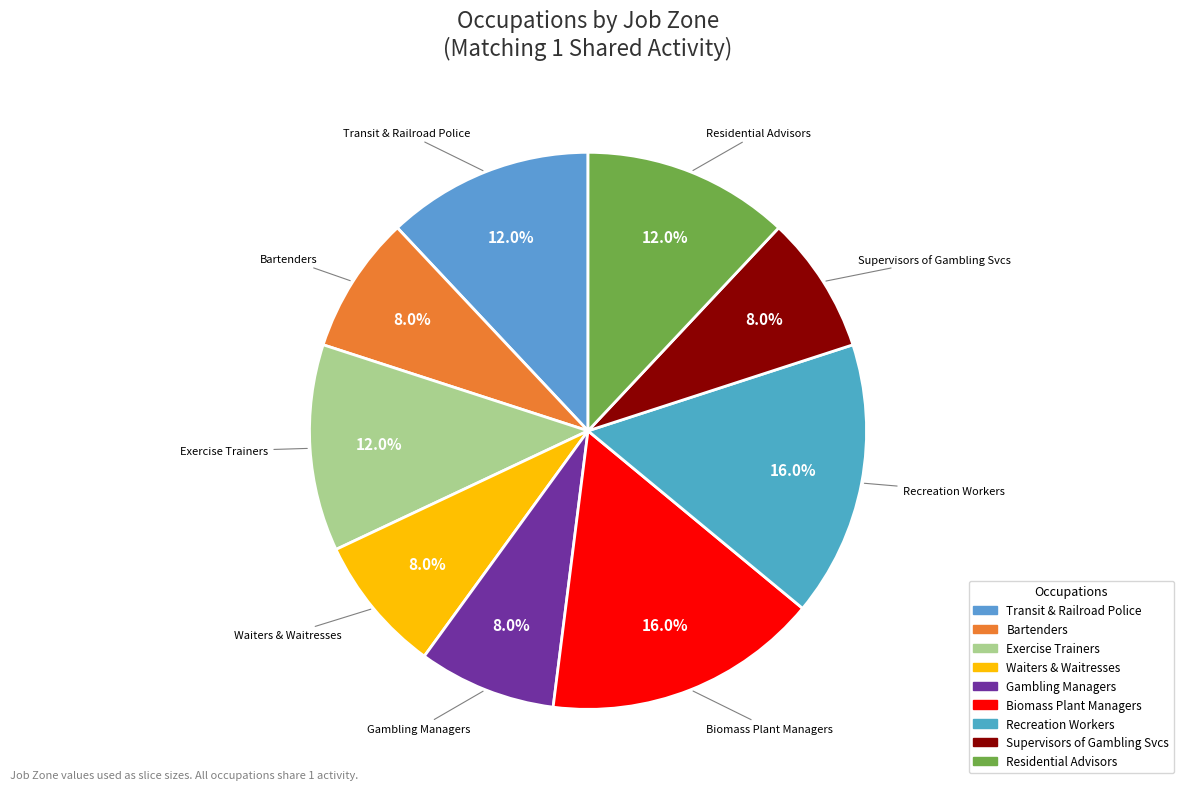

Which has a higher value, Residential Advisors or Gambling Managers?

Residential Advisors